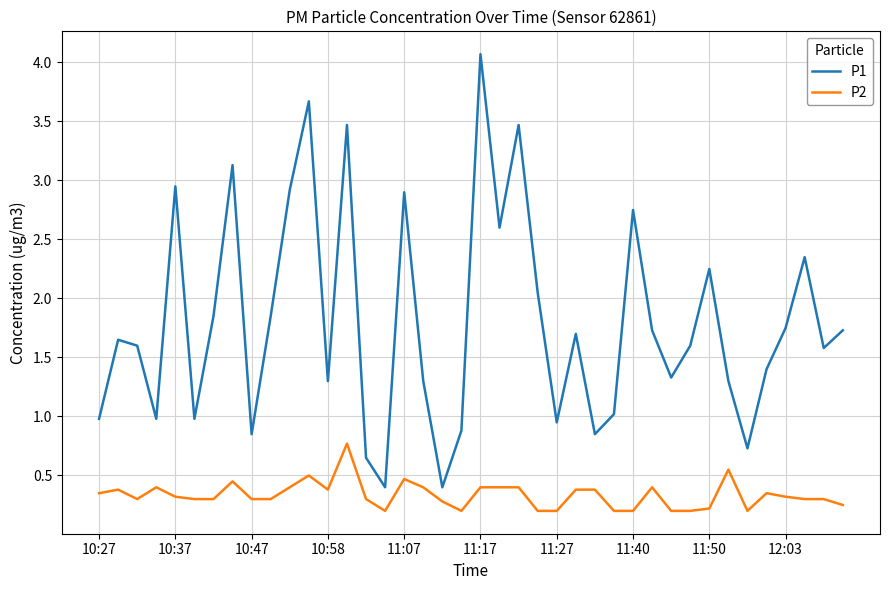

Does the chart display data point markers on the line(s)?

No